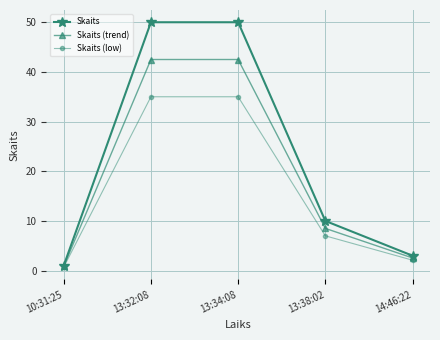

What are all the series names shown in the legend?

Skaits, Skaits (trend), Skaits (low)